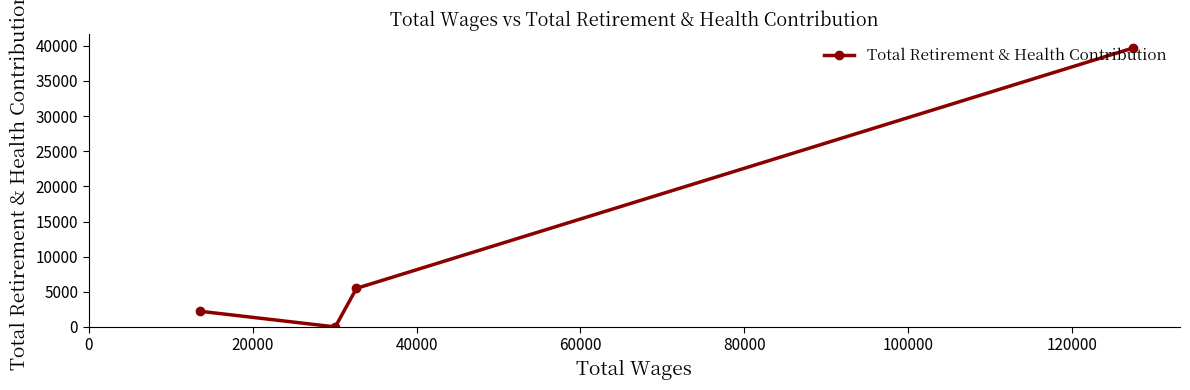

What is the sum of all values?

47426